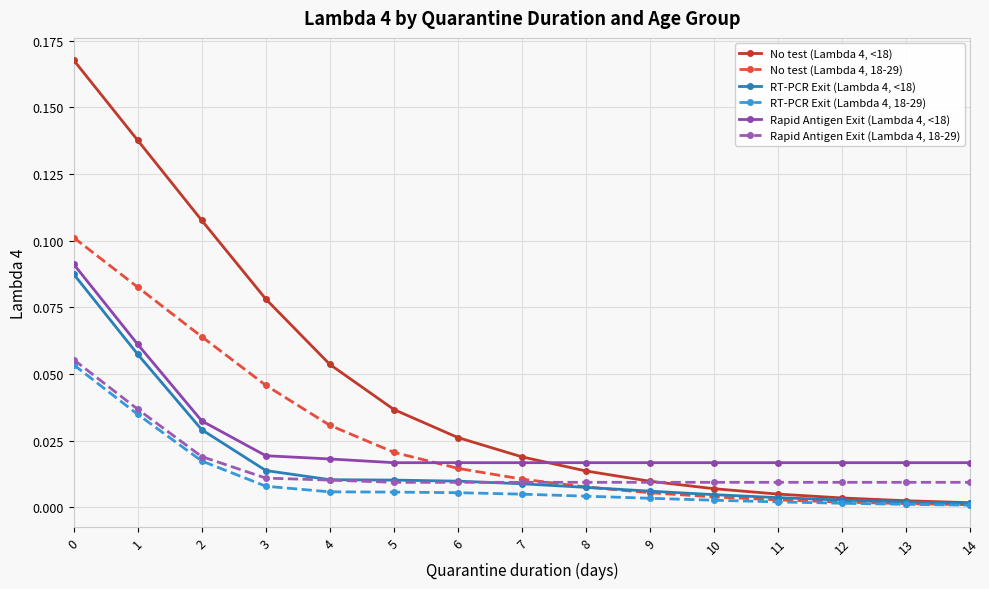

Between 6 and 9, which series saw the biggest shift?

No test (Lambda 4, <18)